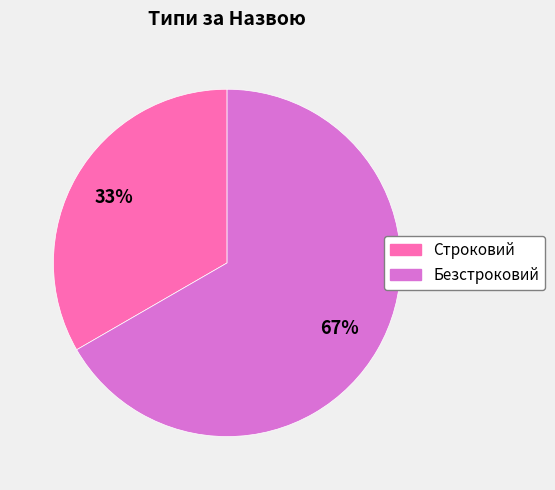

Which has a higher value, Строковий or Безстроковий?

Безстроковий